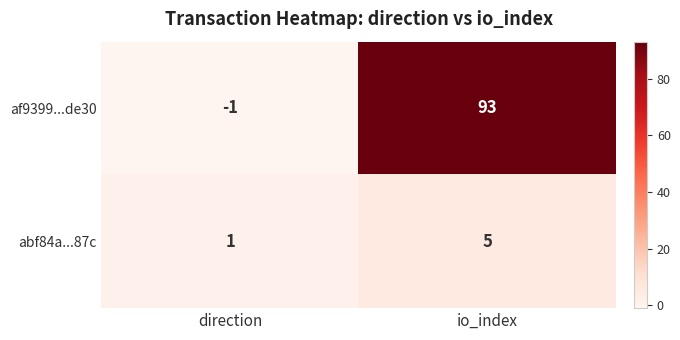

What is the sum of all af9399...de30 values?

92